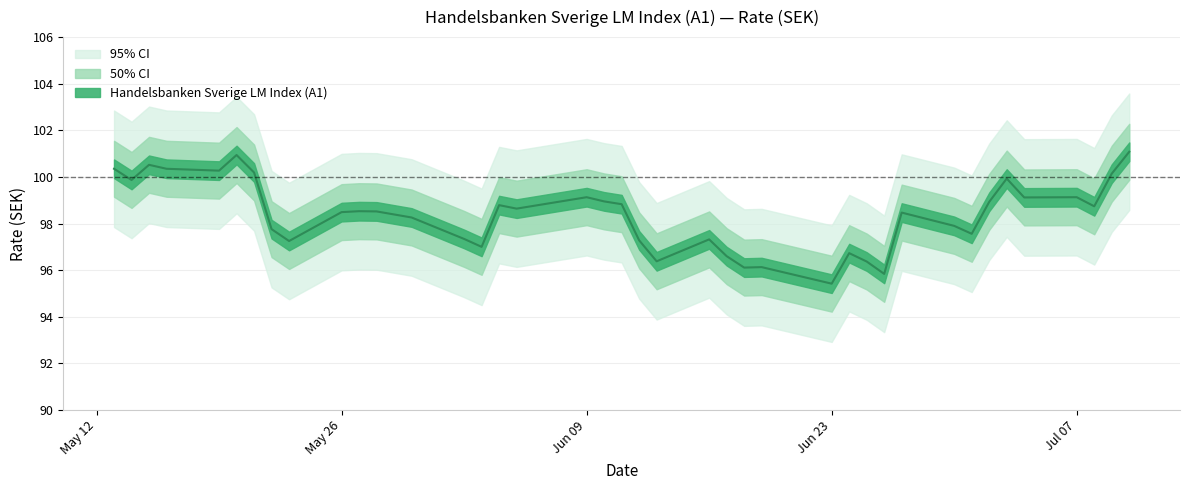

Reading left to right, transcribe all the data shown in this chart.

10.07.2025=101.1	09.07.2025=100.1	08.07.2025=98.7	07.07.2025=99.1	04.07.2025=99.1	03.07.2025=99.9	02.07.2025=98.9	01.07.2025=97.6	30.06.2025=97.9	27.06.2025=98.5	26.06.2025=95.8	25.06.2025=96.4	24.06.2025=96.7	23.06.2025=95.4	19.06.2025=96.1	18.06.2025=96.1	17.06.2025=96.6	16.06.2025=97.3	13.06.2025=96.4	12.06.2025=97.3	11.06.2025=98.8	10.06.2025=99.0	09.06.2025=99.1	05.06.2025=98.6	04.06.2025=98.8	03.06.2025=97.0	02.06.2025=97.3	30.05.2025=98.3	28.05.2025=98.5	27.05.2025=98.5	26.05.2025=98.5	23.05.2025=97.2	22.05.2025=97.8	21.05.2025=100.2	20.05.2025=100.9	19.05.2025=100.3	16.05.2025=100.3	15.05.2025=100.5	14.05.2025=99.9	13.05.2025=100.3